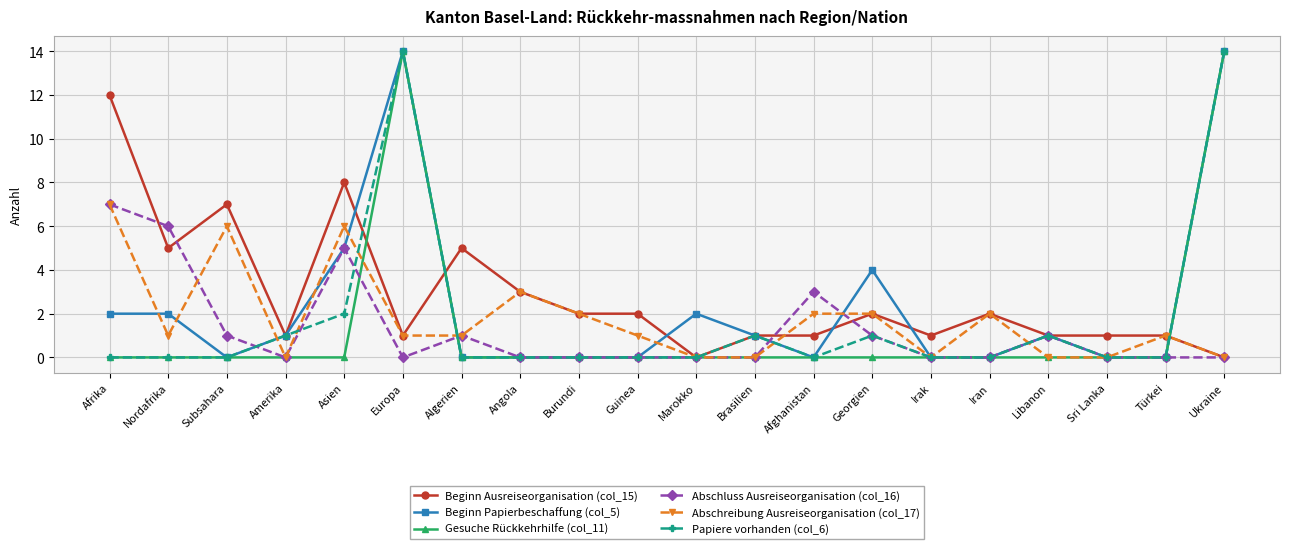

What is the maximum value for Beginn Papierbeschaffung (col_5)?

14